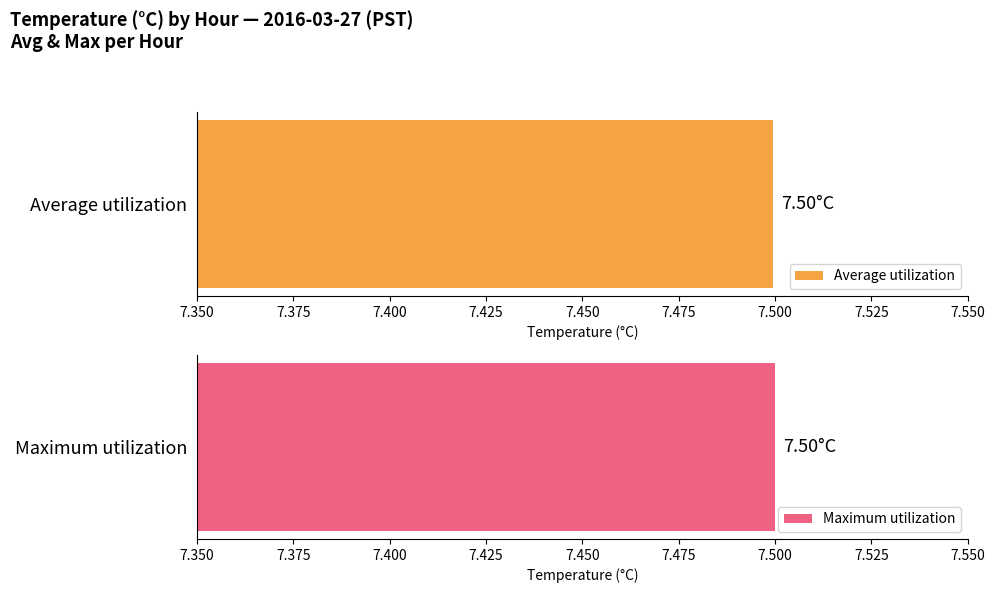

Read the Maximum utilization value at 22.

7.5